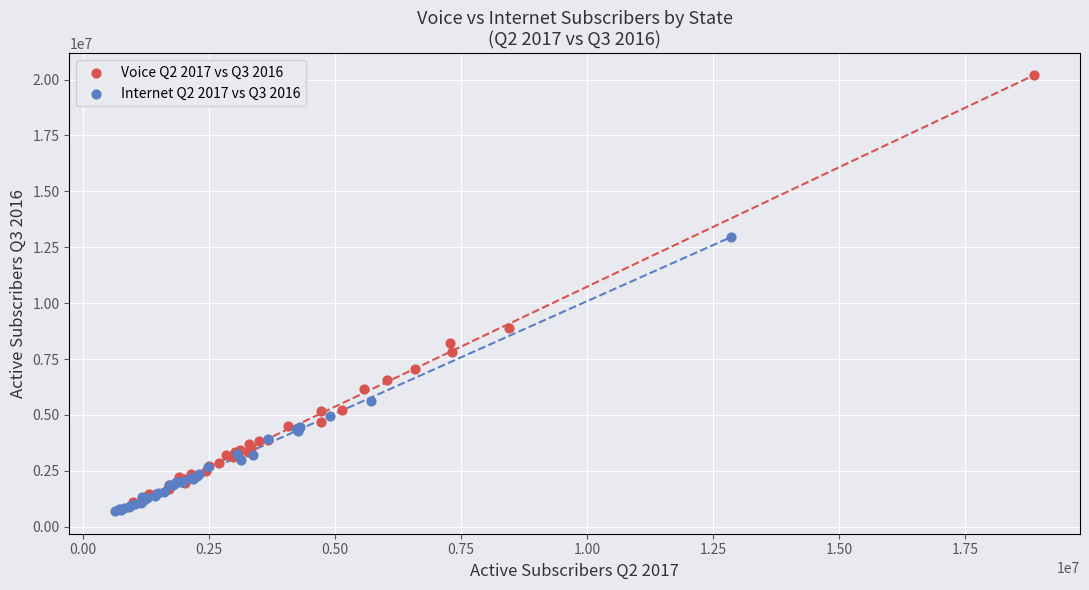

Which series has the widest spread of Y values?

Voice Q2 2017 vs Q3 2016